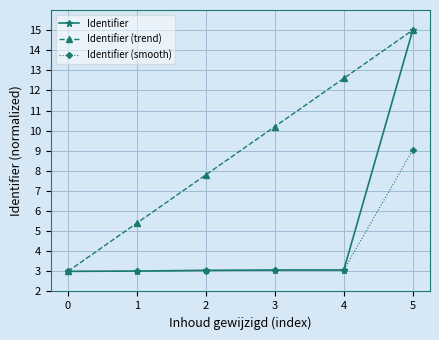

The Identifier (trend) series shows 12.6 at 4. True or false?

True